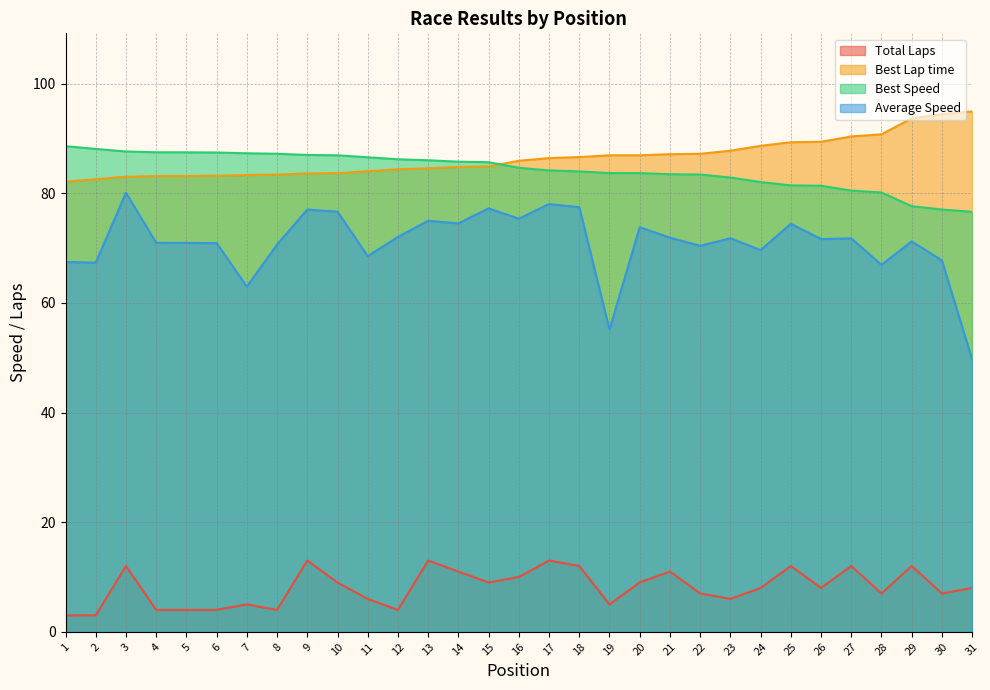

Which label corresponds to the largest value in the chart?

31